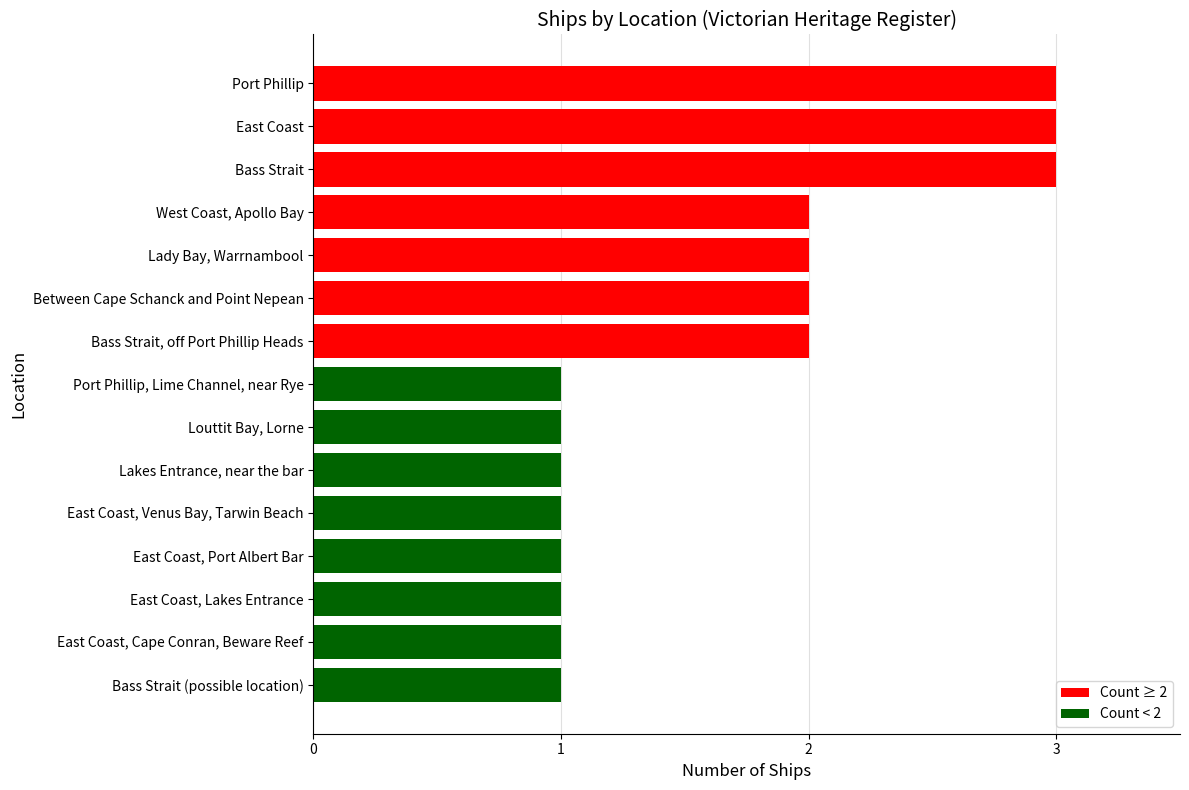

Count the number of categories in the chart.

15